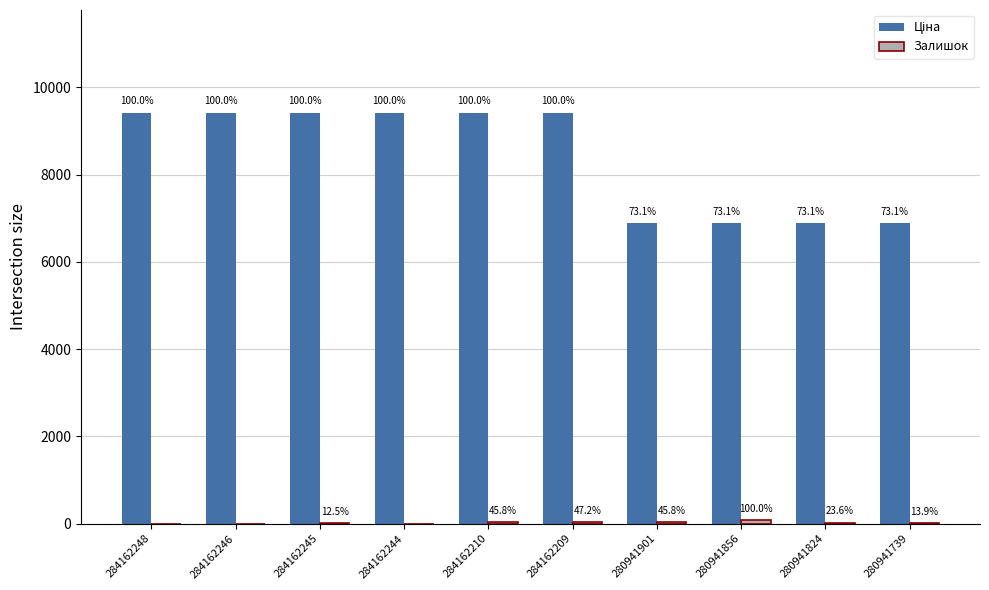

What are all the series names shown in the legend?

Ціна, Залишок